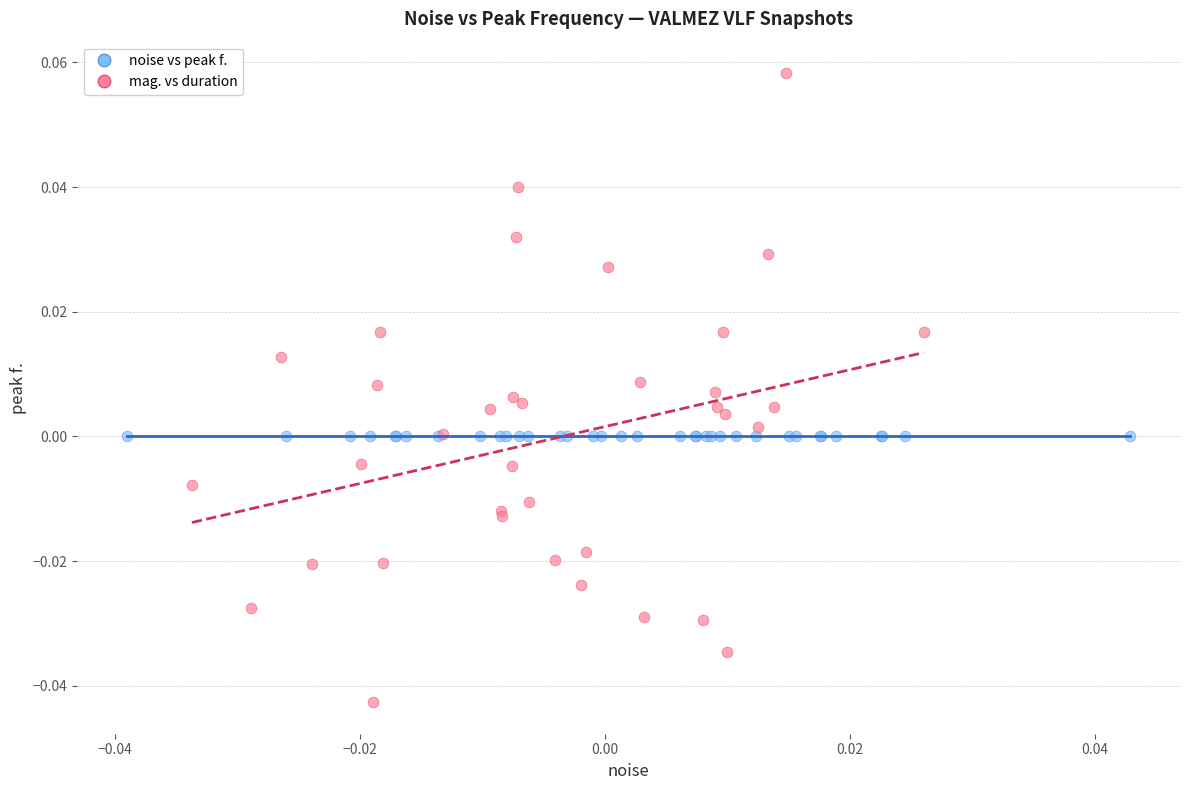

Which series contains the highest Y value?

mag. vs duration